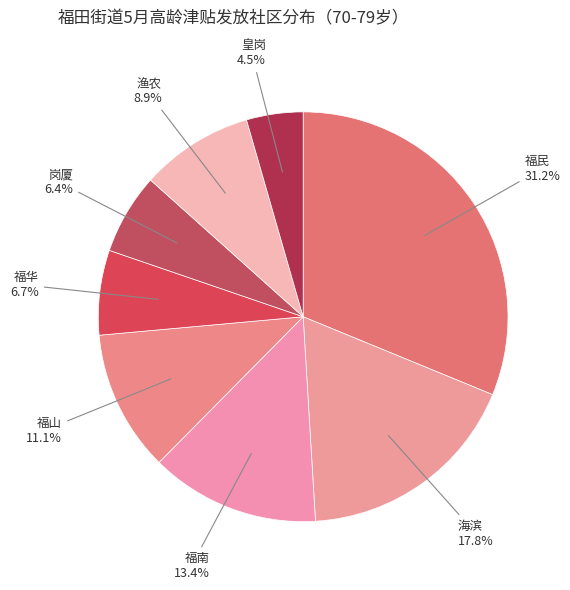

Count the number of slices in the pie.

8